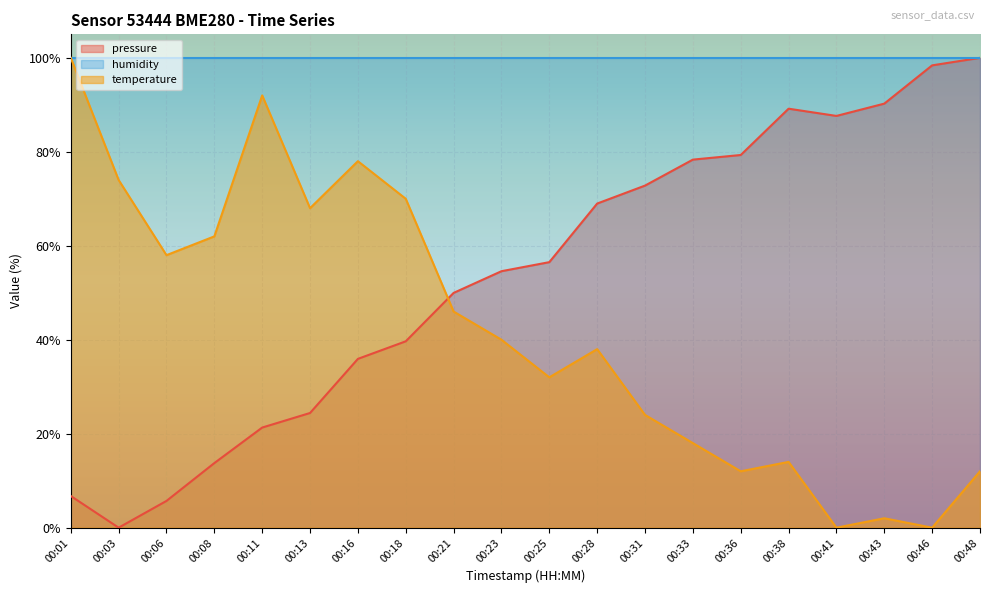

List the series in order of their overall mean, lowest first.

temperature, pressure, humidity